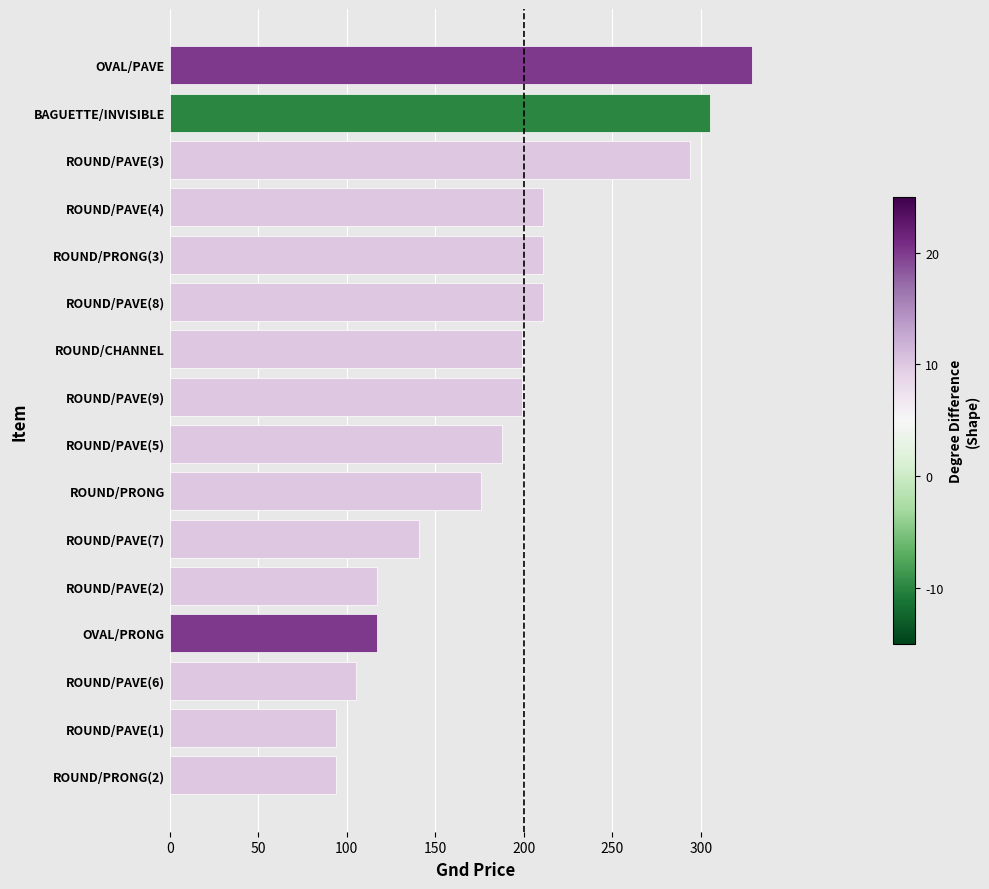

Is it true that the value at ROUND/CHANNEL is 199?

True